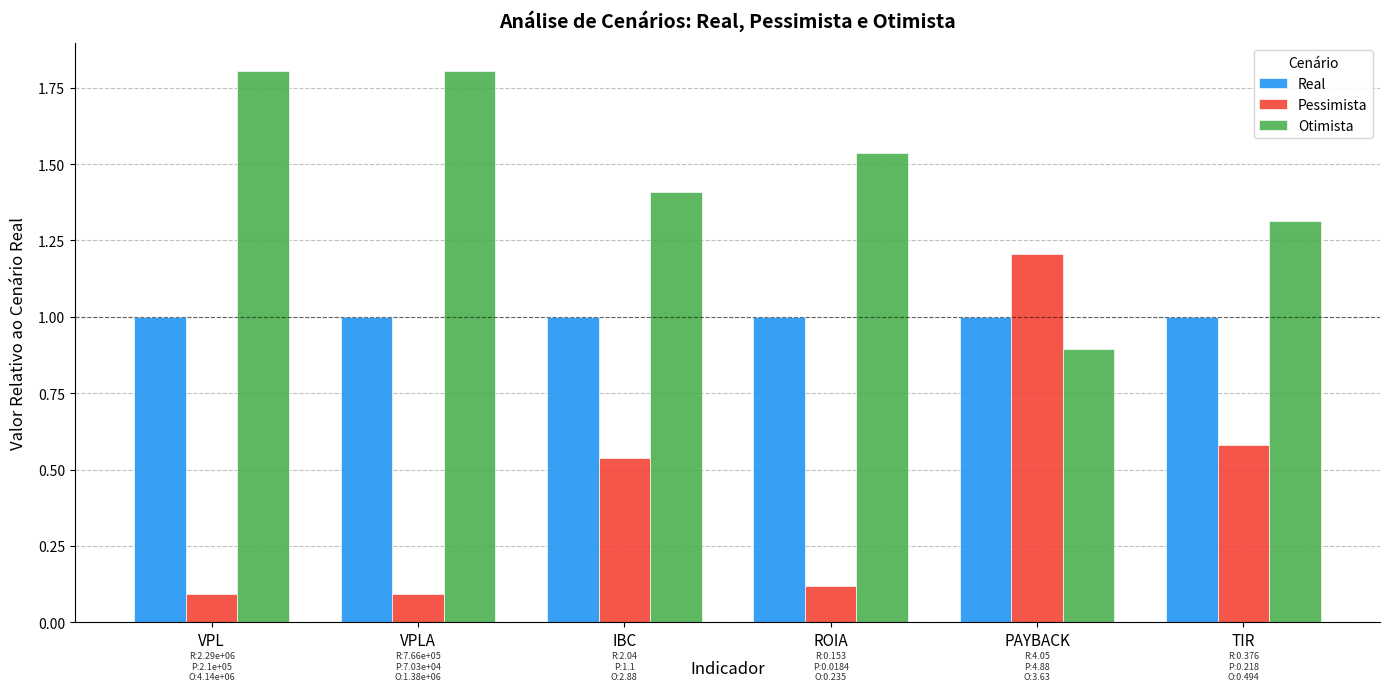

Rank the series by their average value, from highest to lowest.

Otimista, Real, Pessimista